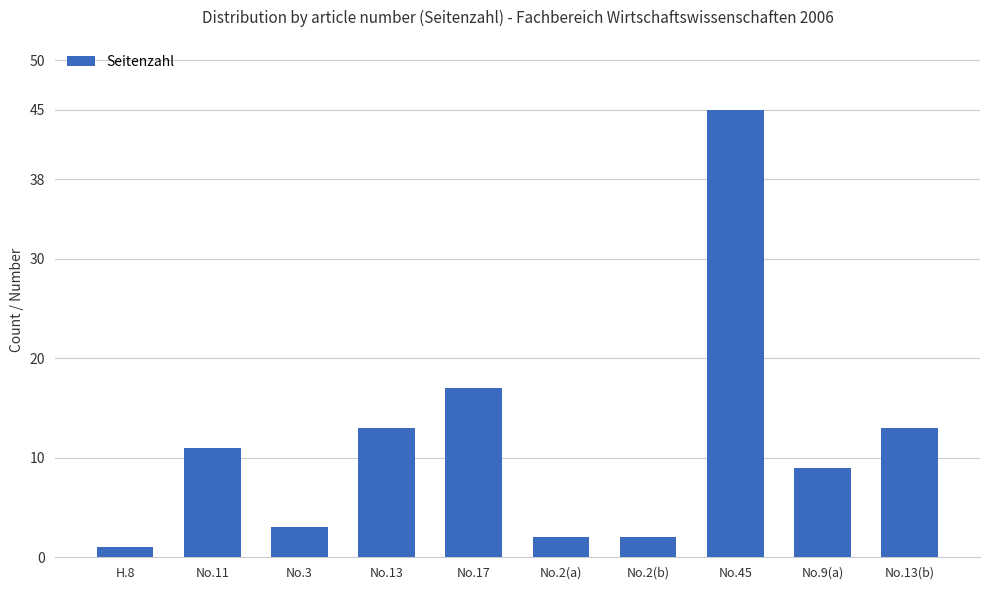

What is the minimum value shown in the chart?

1